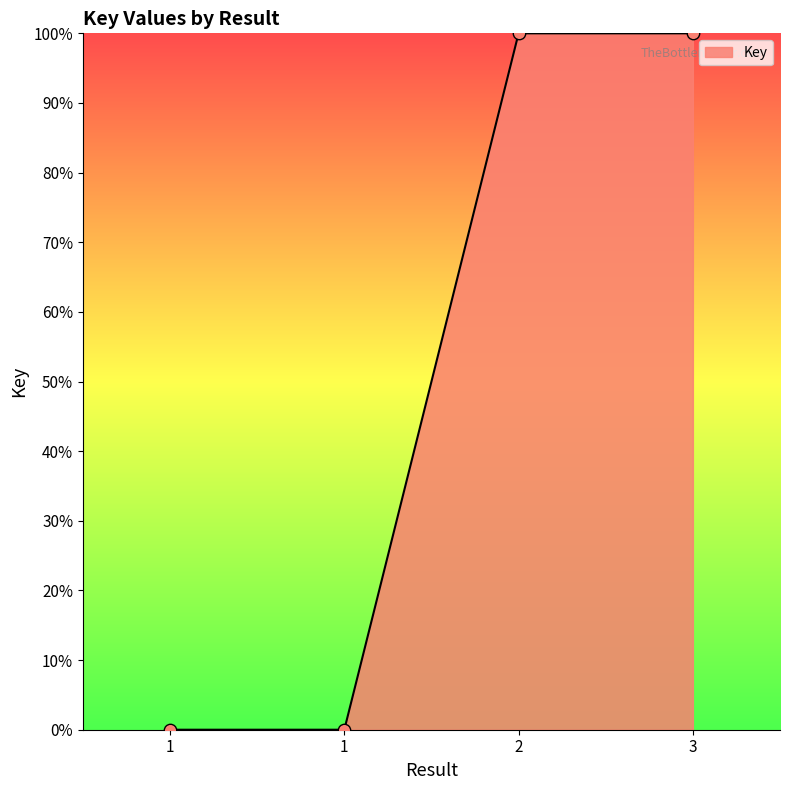

Is this an area chart (filled region under the line)?

Yes